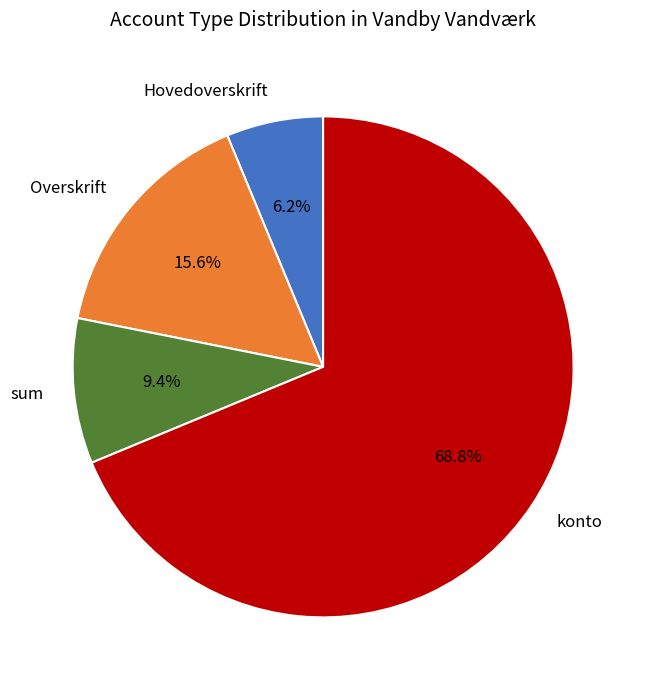

To the nearest percent, what percentage of the pie is sum?

9%